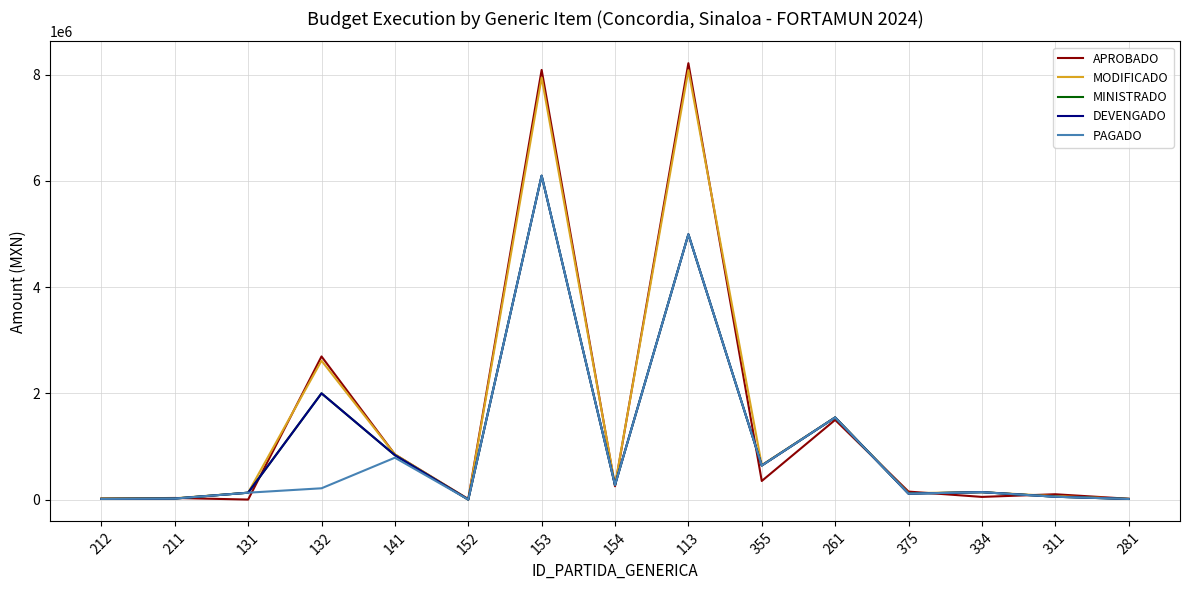

True or false: APROBADO and MINISTRADO intersect in this chart.

True